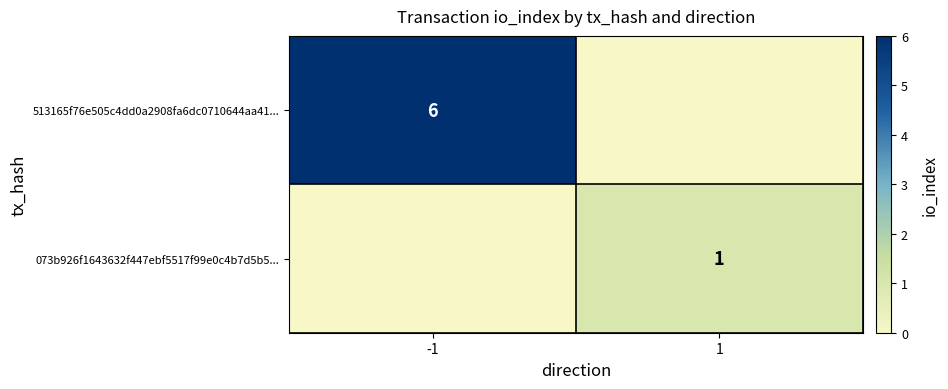

Is it true that 513165f76e505c4dd0a2908fa6dc0710644aa41... equals 6 at -1?

True